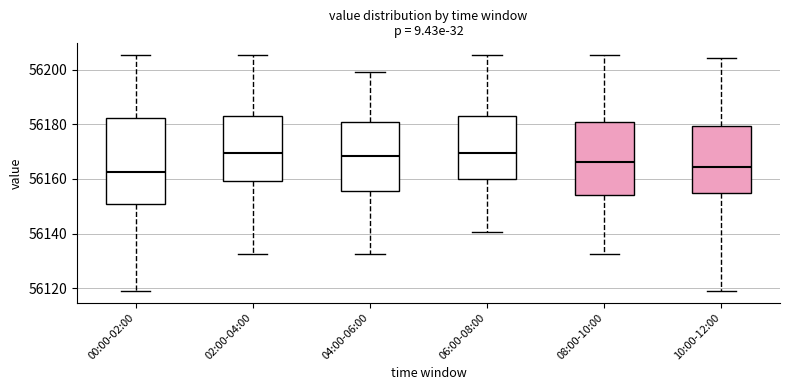

Where does the lower whisker of the box for 10:00-12:00 end on the y-axis? The values are not printed on the chart, so give them approximately, as read against the axis.

56120